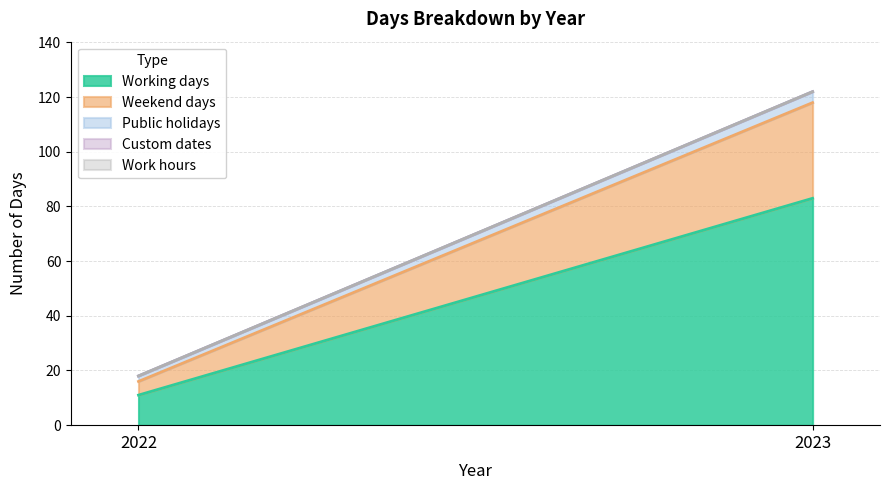

True or false: Weekend days has a value of 8 at 2022.

False